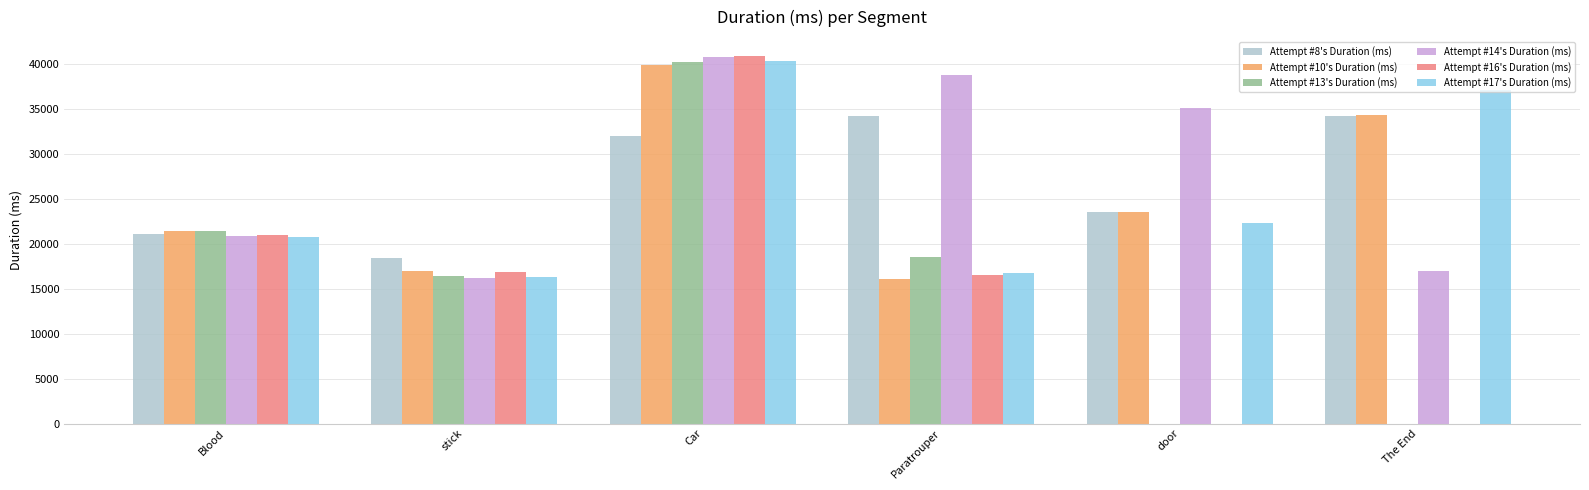

Which series changed the most between Blood and Car?

Attempt #16's Duration (ms)